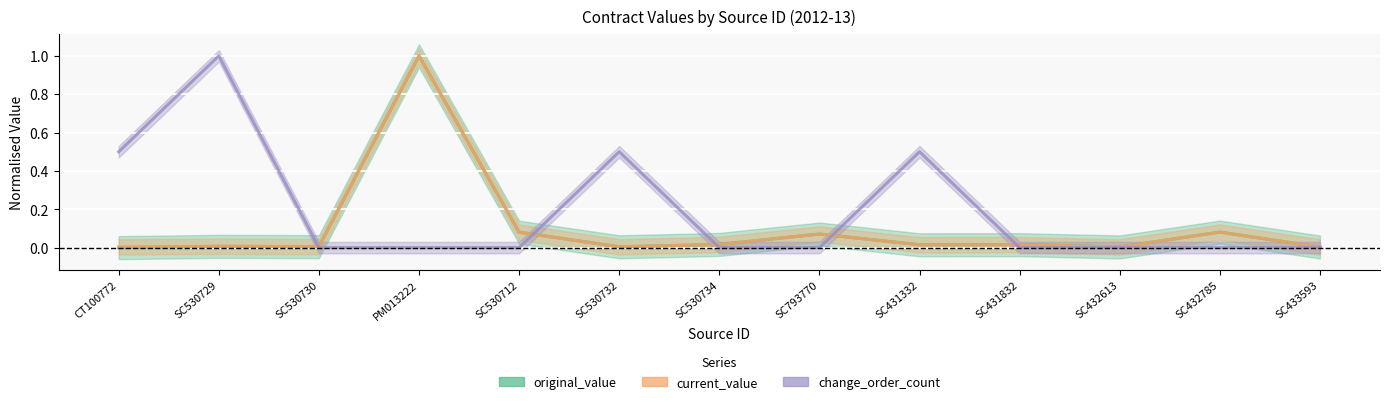

How many times do change_order_count and current_value cross each other?

5